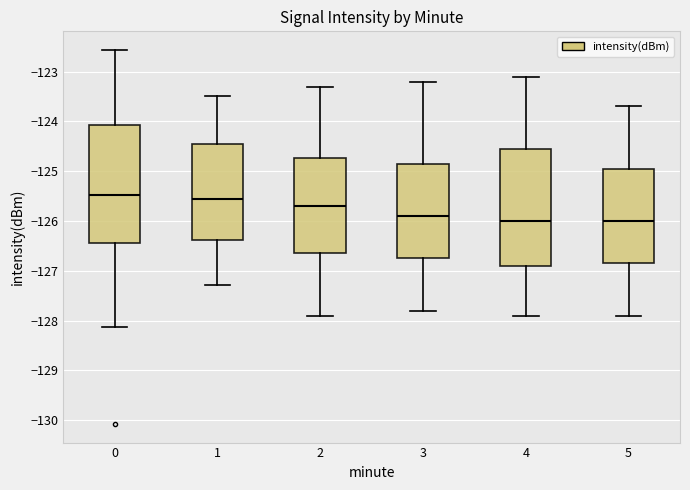

Reading left to right, transcribe this box plot: for each box, give where its median line is, the range the box spans, and where its two whiskers end, as read against the y-axis. The values are not printed on the chart, so give them approximately, as read against the axis.

0: median -125.5, box -126.4 to -124.1, whiskers -128.1 to -122.6
1: median -125.5, box -126.4 to -124.4, whiskers -127.3 to -123.5
2: median -125.7, box -126.6 to -124.7, whiskers -127.9 to -123.3
3: median -125.9, box -126.7 to -124.8, whiskers -127.8 to -123.2
4: median -126.0, box -126.9 to -124.5, whiskers -127.9 to -123.1
5: median -126.0, box -126.8 to -124.9, whiskers -127.9 to -123.7